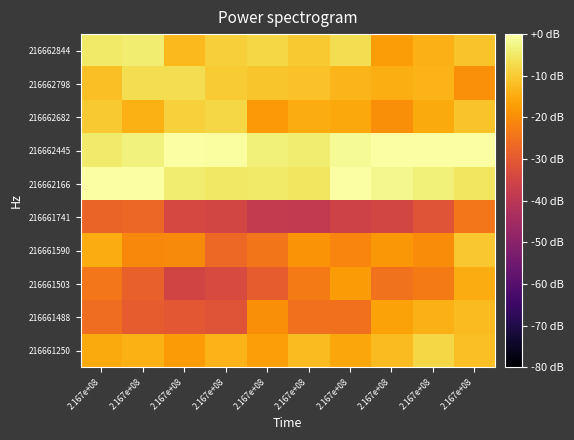

How many categories are shown in the chart?

10